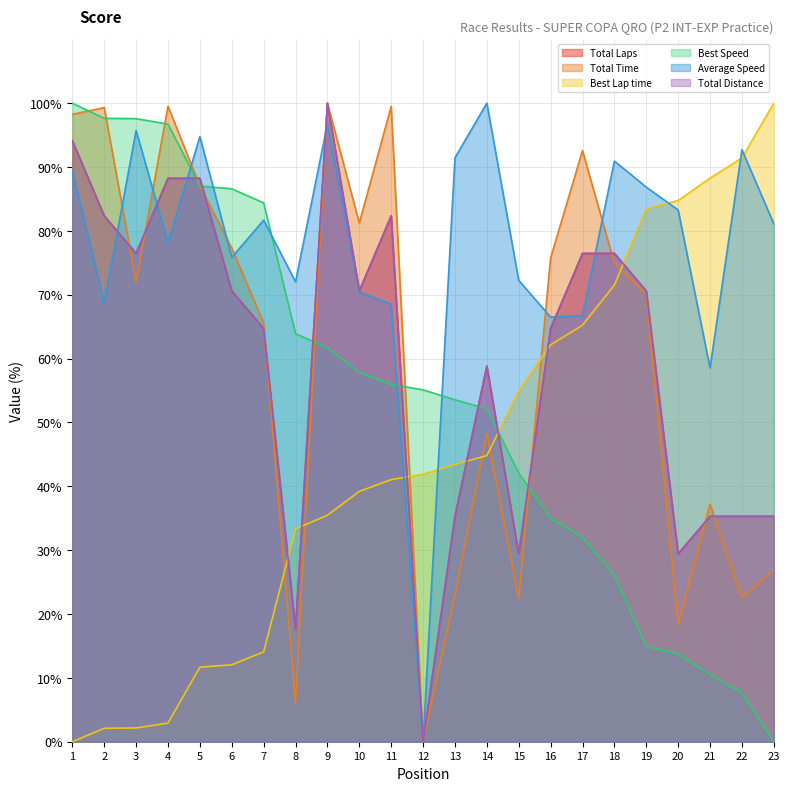

At how many categories does at least one series exceed 78?

19